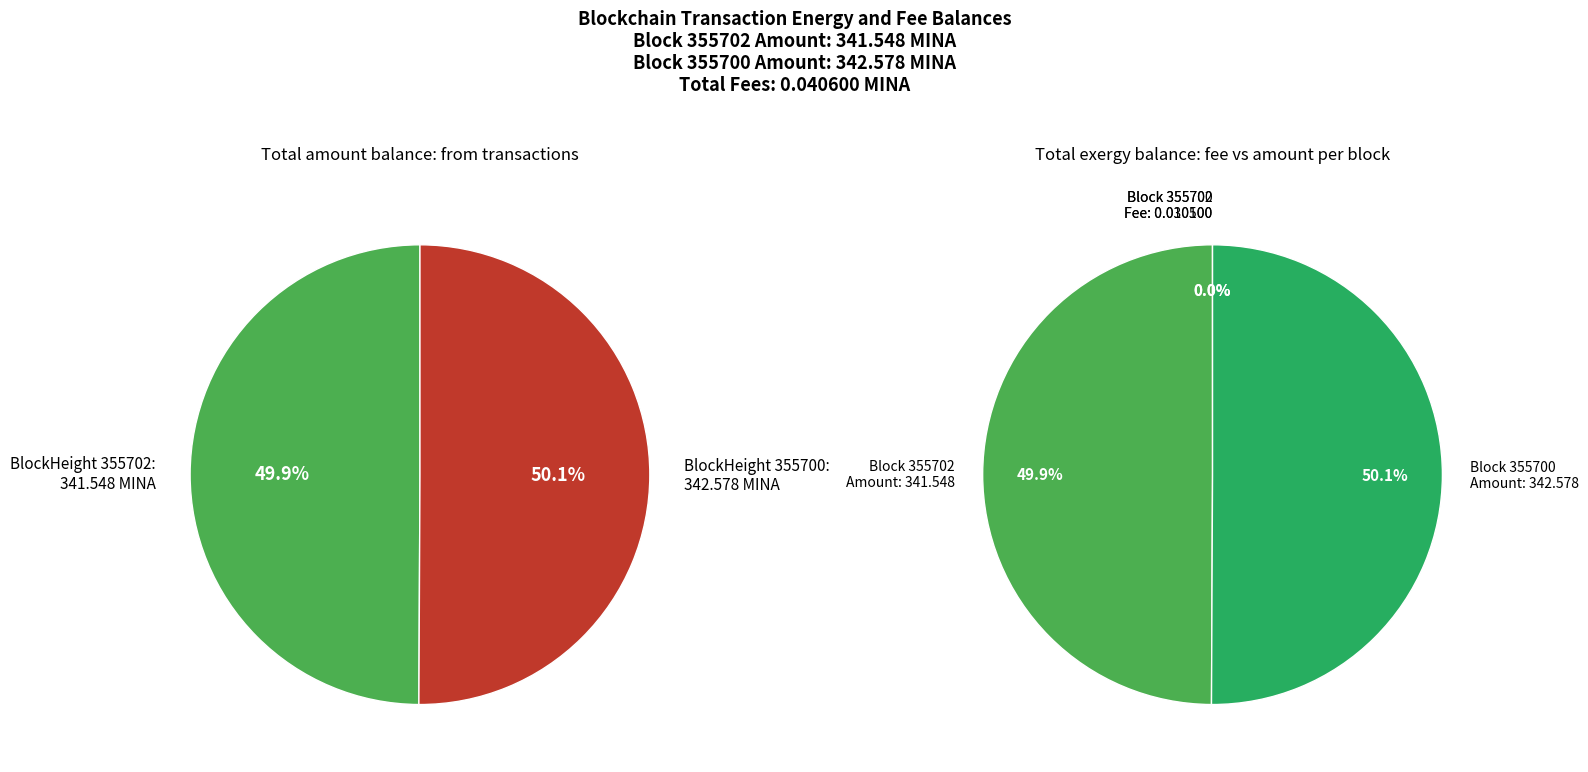

How many segments does this pie chart have?

2